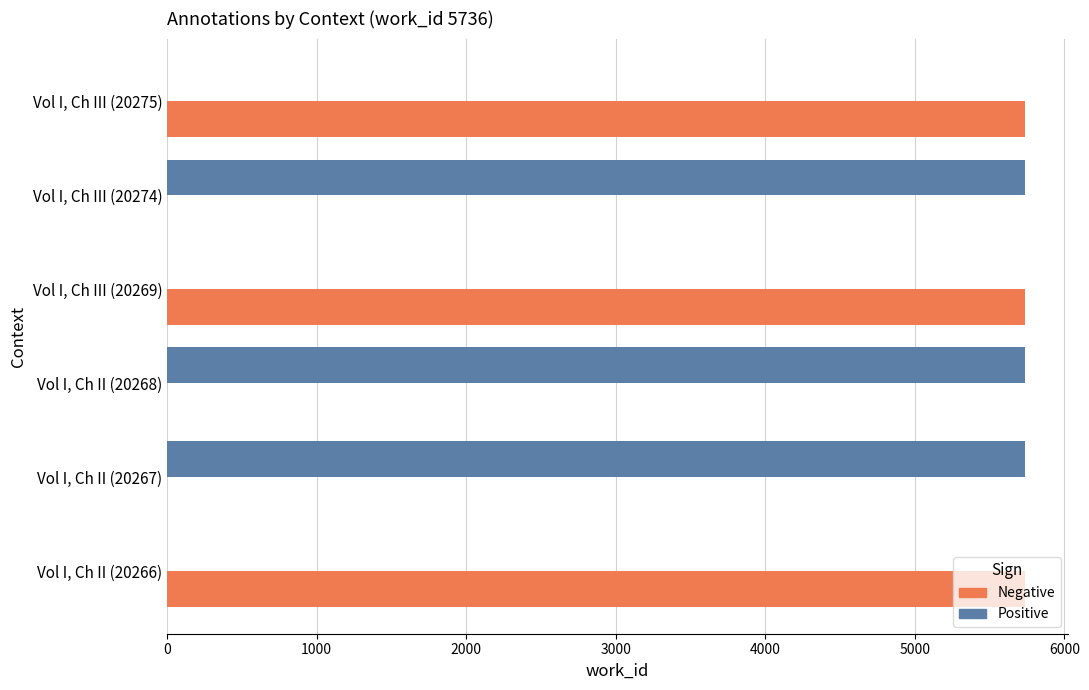

What is the total value across all series at Vol I, Ch III (20269)?

5736